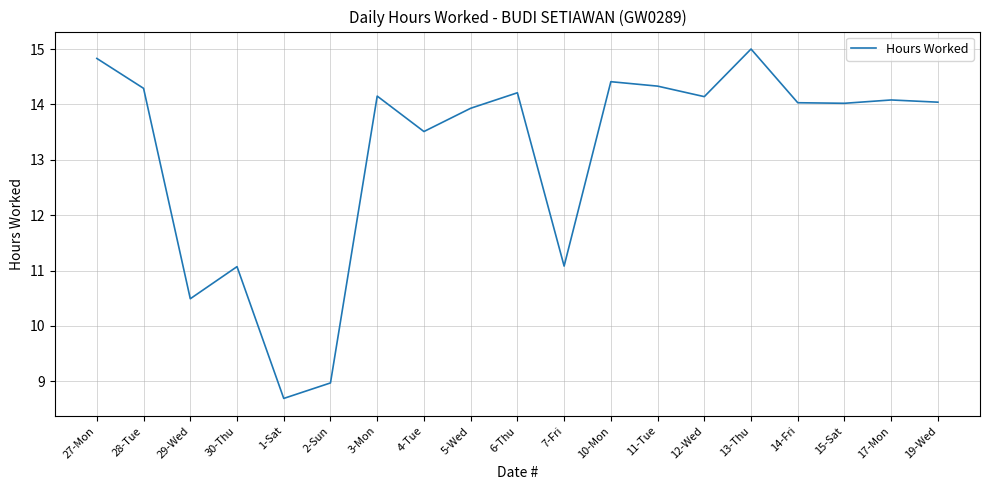

Read the value at 29-Wed.

10.5